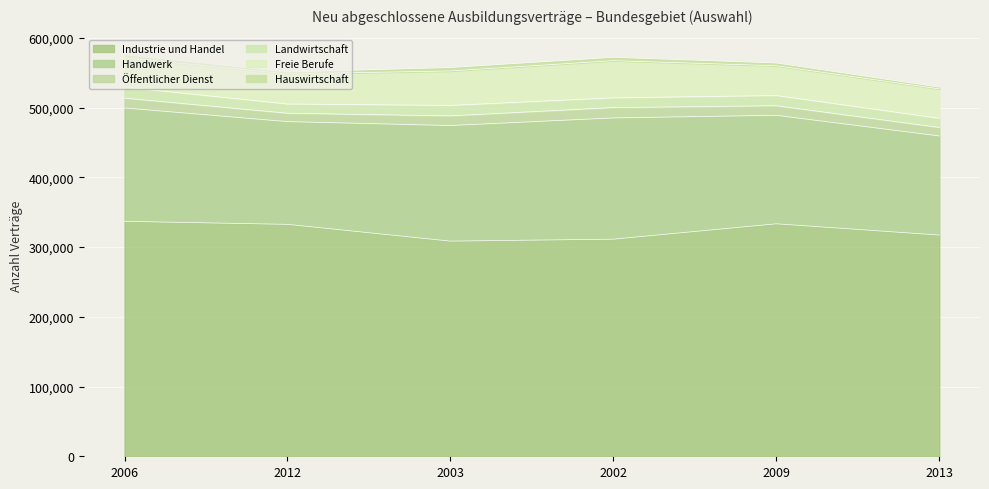

Which series has the widest spread of values?

Handwerk